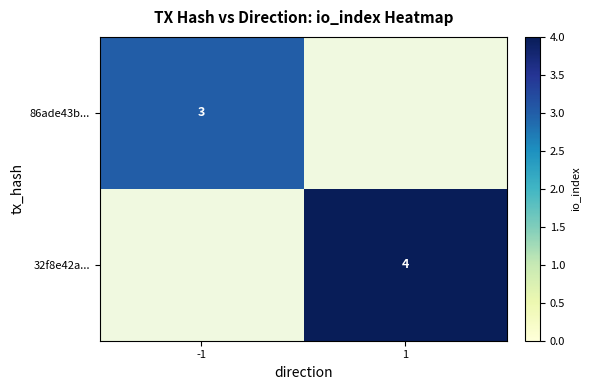

Which has a higher value, -1 or 1?

-1